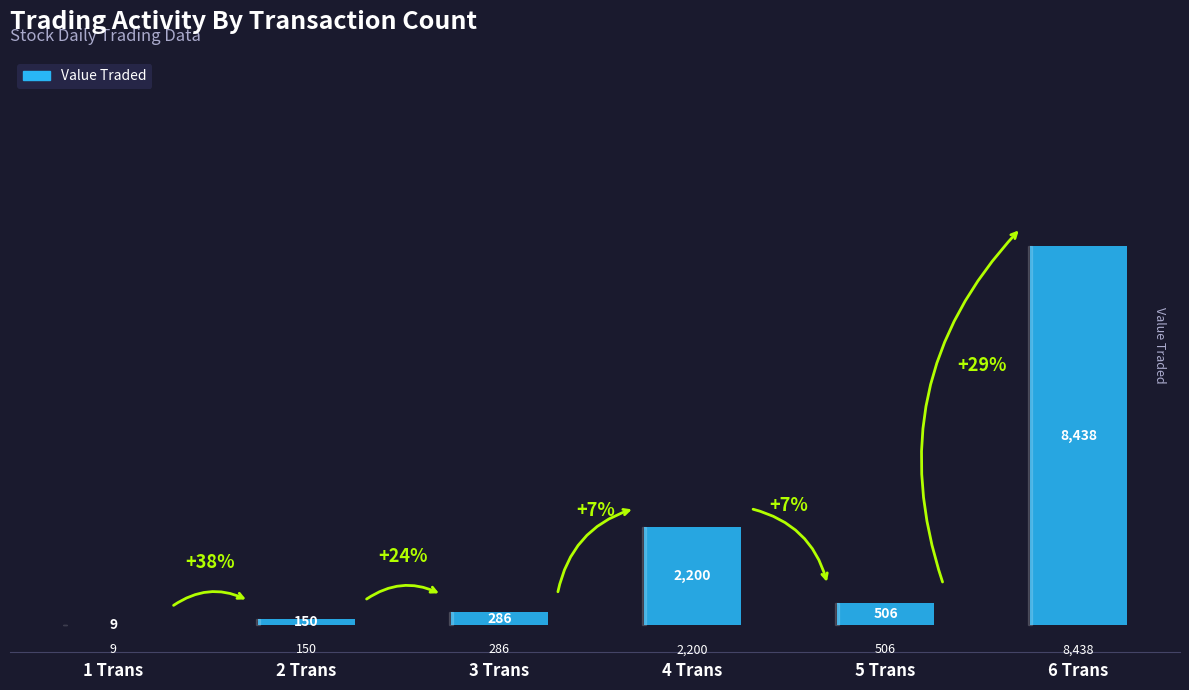

True or false: the data shows 9 at 1 Trans.

True